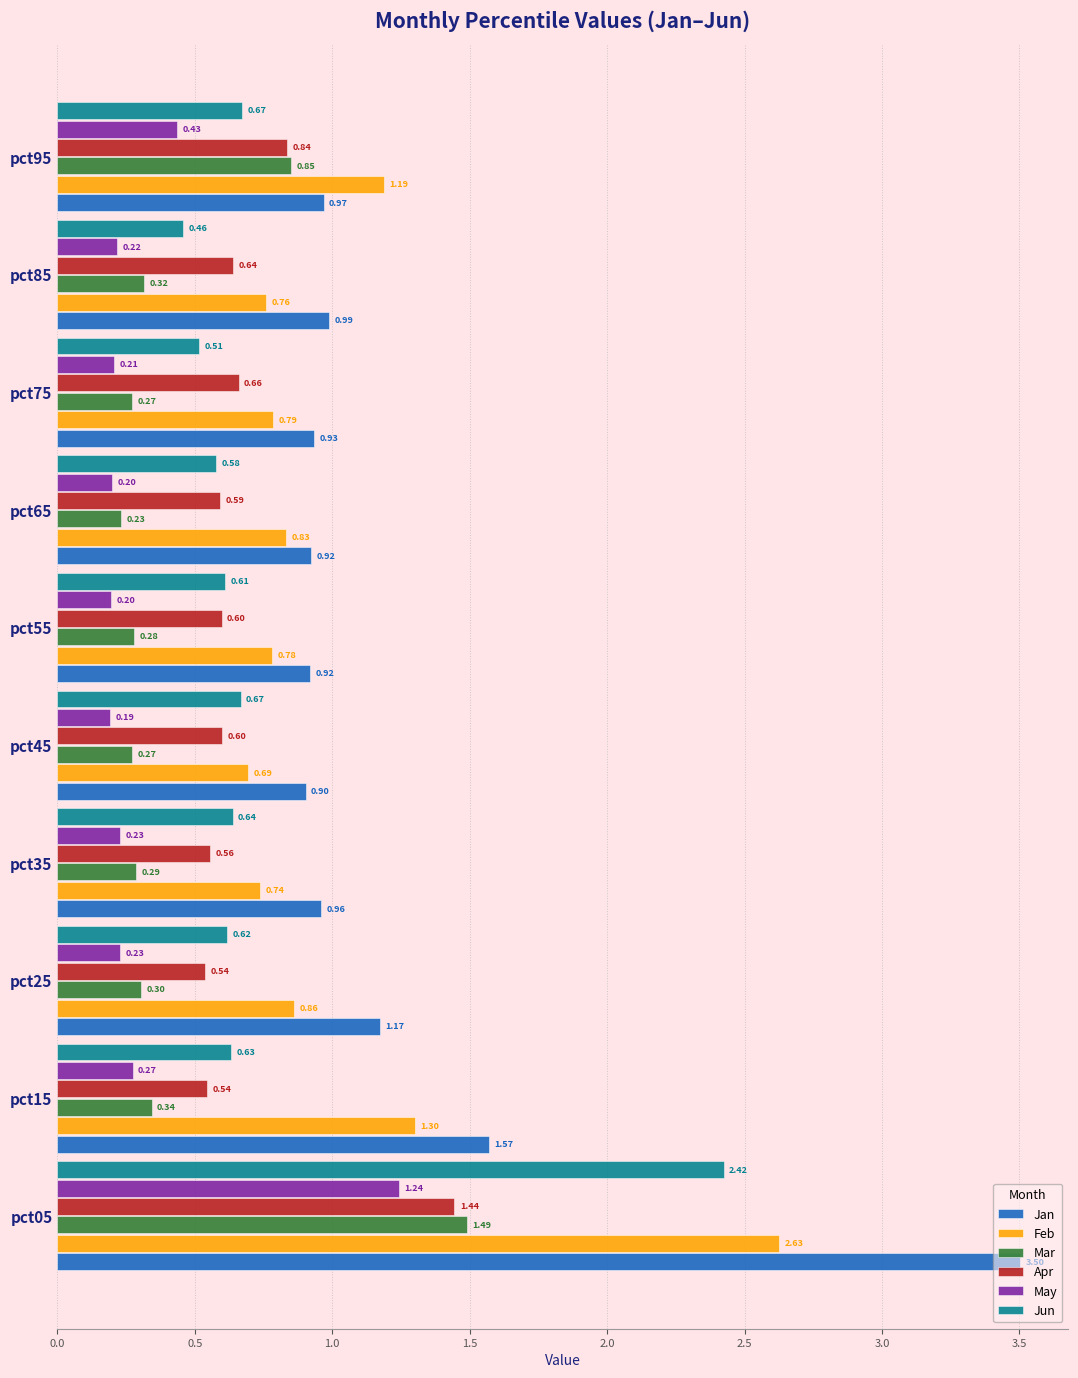

Rank the series at pct25 from lowest to highest value.

May, Mar, Apr, Jun, Feb, Jan